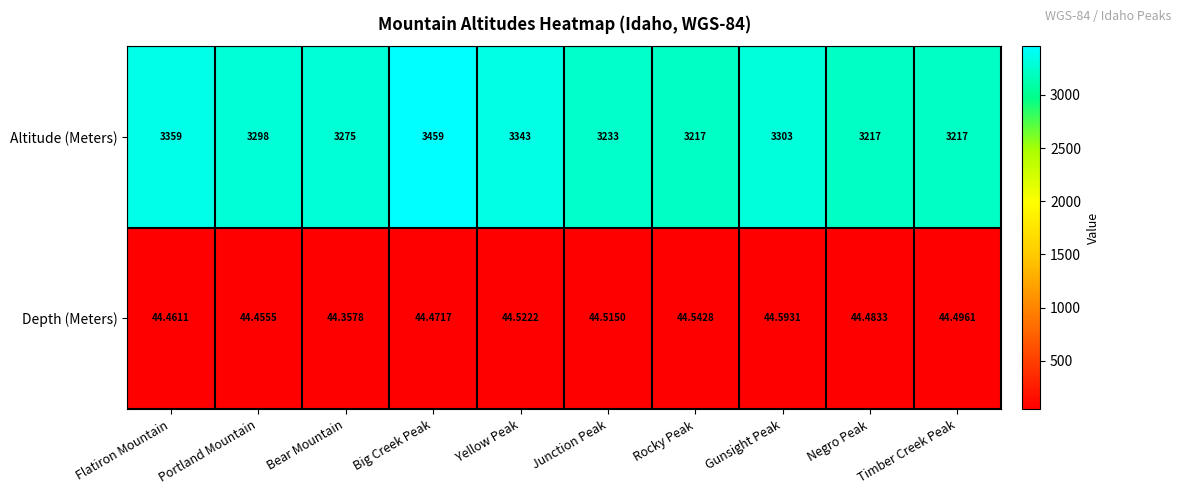

Rank the series at Flatiron Mountain from lowest to highest value.

Depth (Meters), Altitude (Meters)